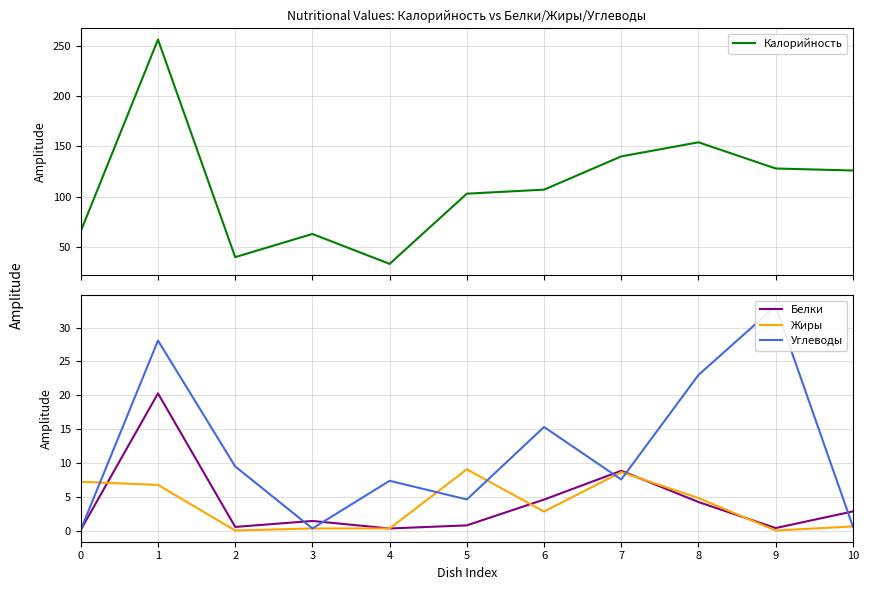

Does the chart have visible grid lines?

Yes